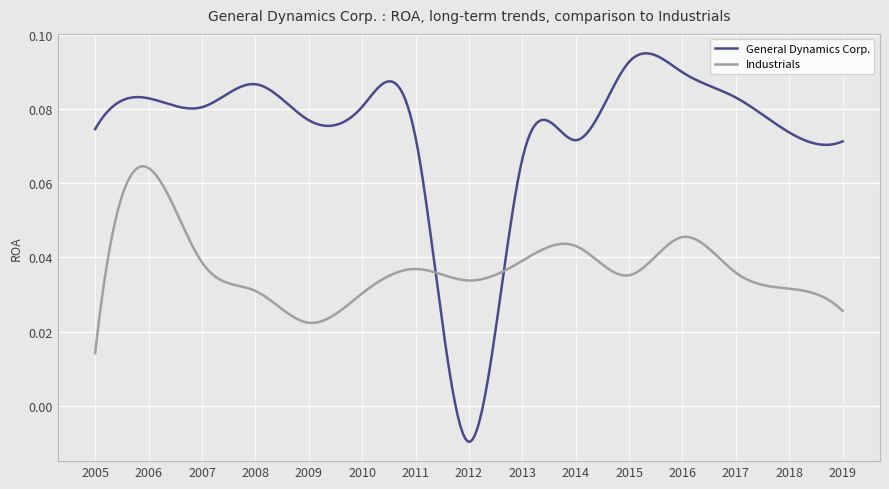

List the series in order of their overall mean, lowest first.

Industrials, General Dynamics Corp.